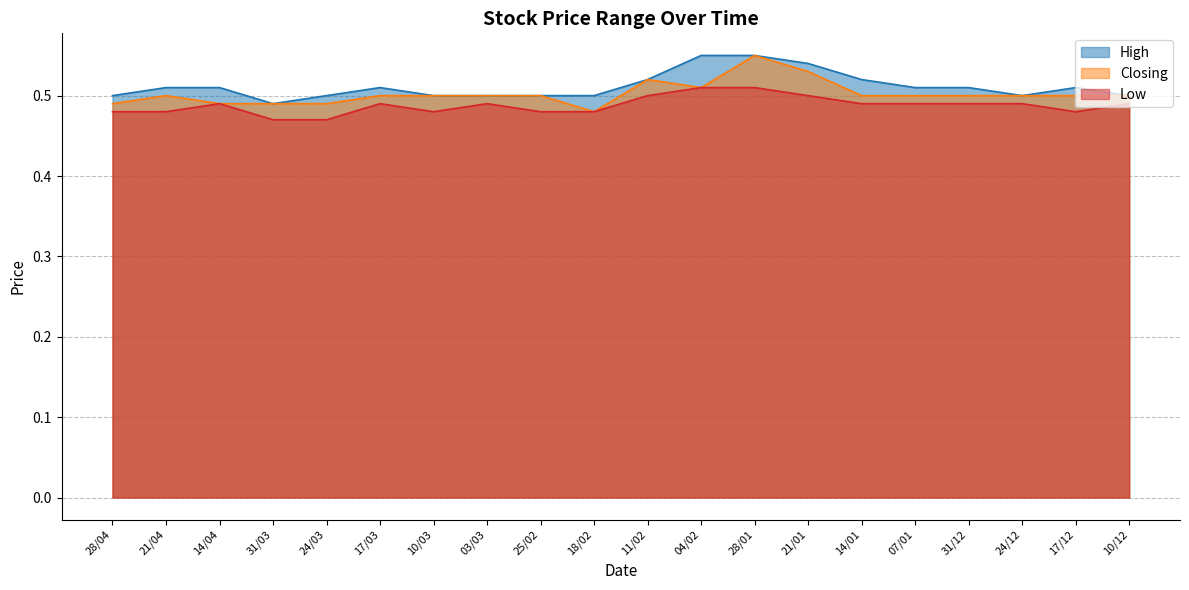

The High series shows 0.5 at 14/04. True or false?

True